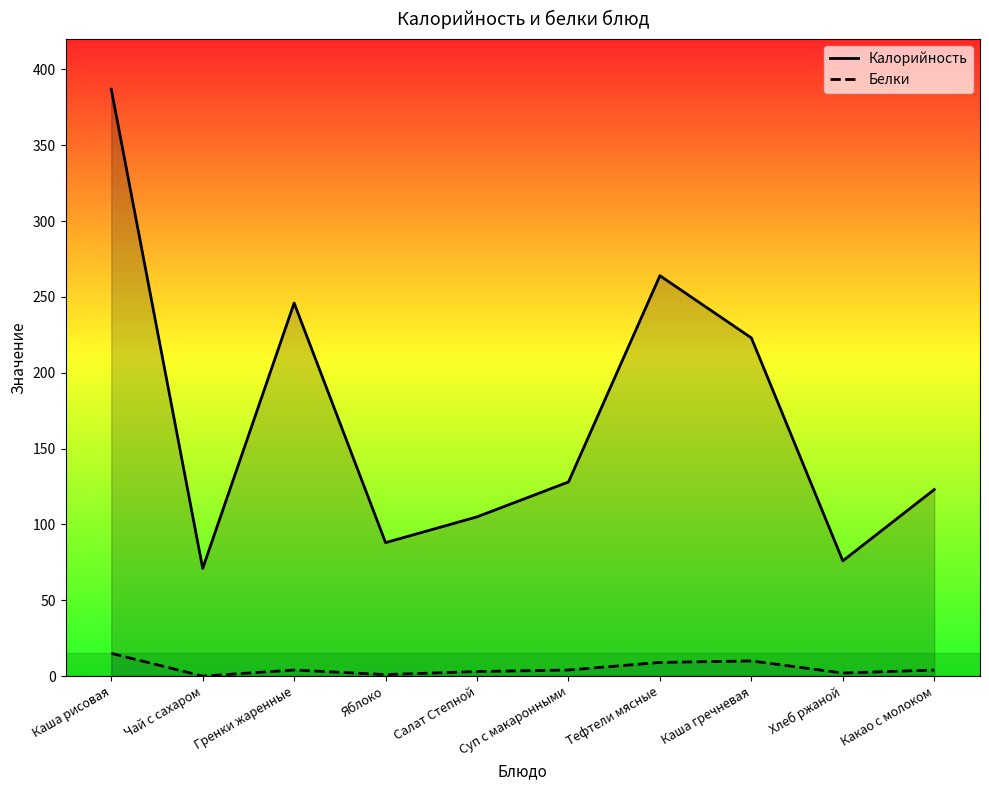

True or false: Белки and Калорийность intersect in this chart.

False